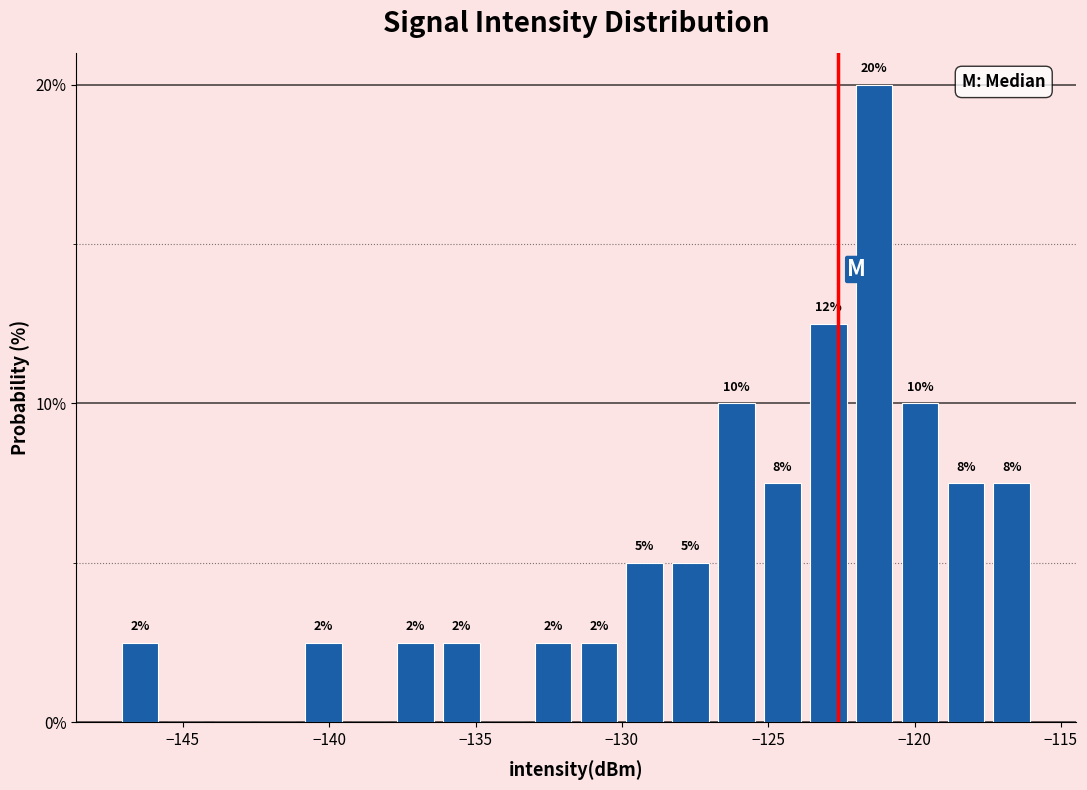

Read against the x-axis, roughly where is the centre of the tallest bar?

-121.5